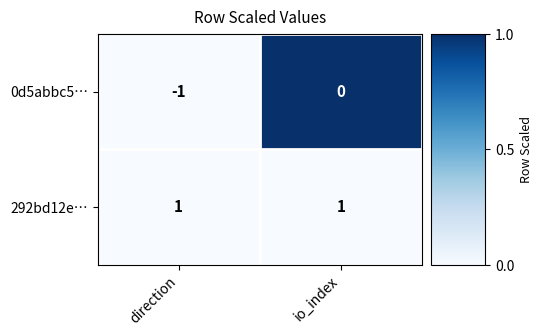

Which category has the lowest value in the 0d5abbc5… series?

direction